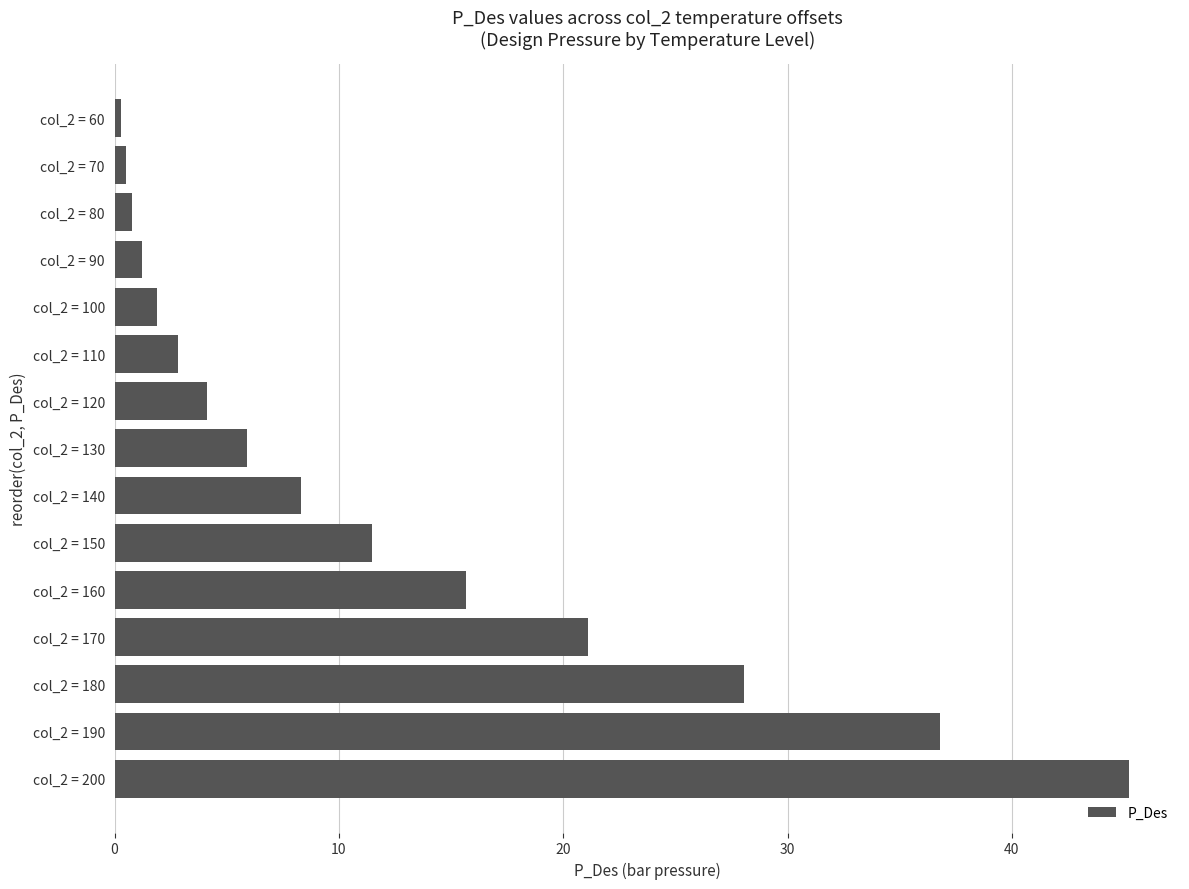

What is the sum of all values?

184.2